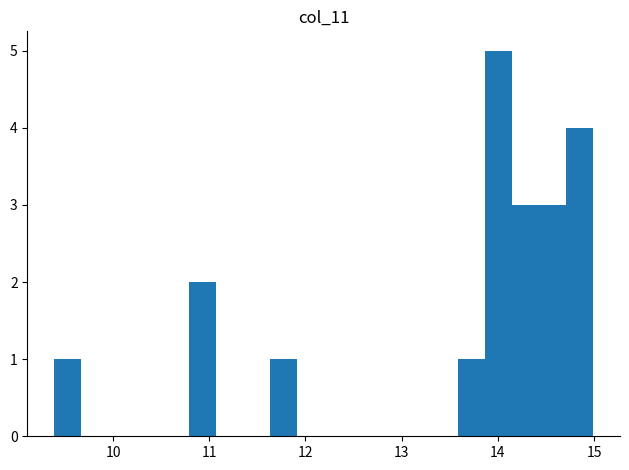

Read against the x-axis, roughly where is the centre of the tallest bar?

14.0